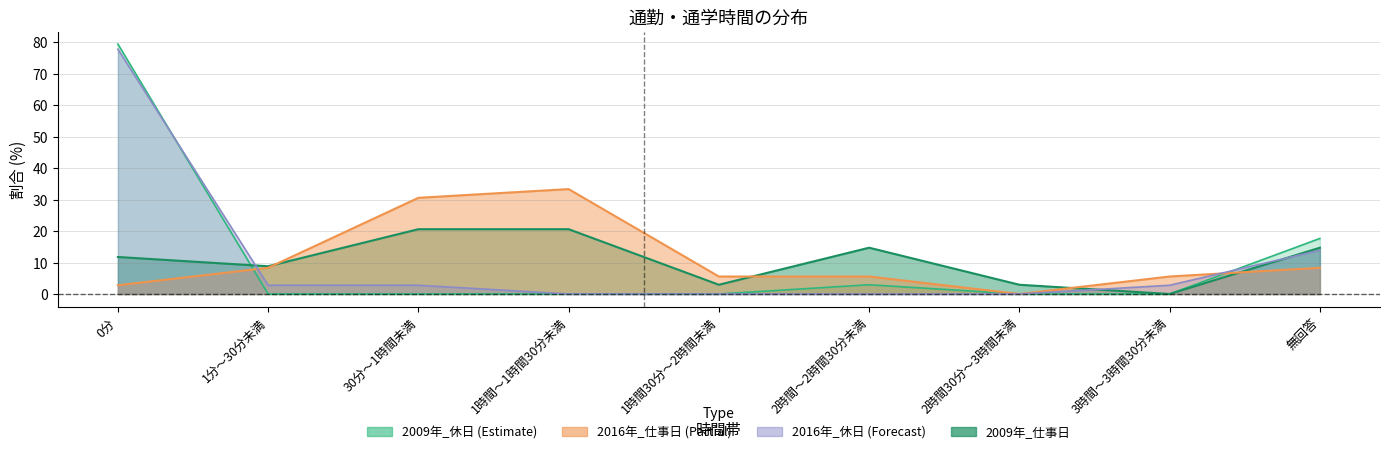

What is the label of the 3rd point from the left?

30分～1時間未満